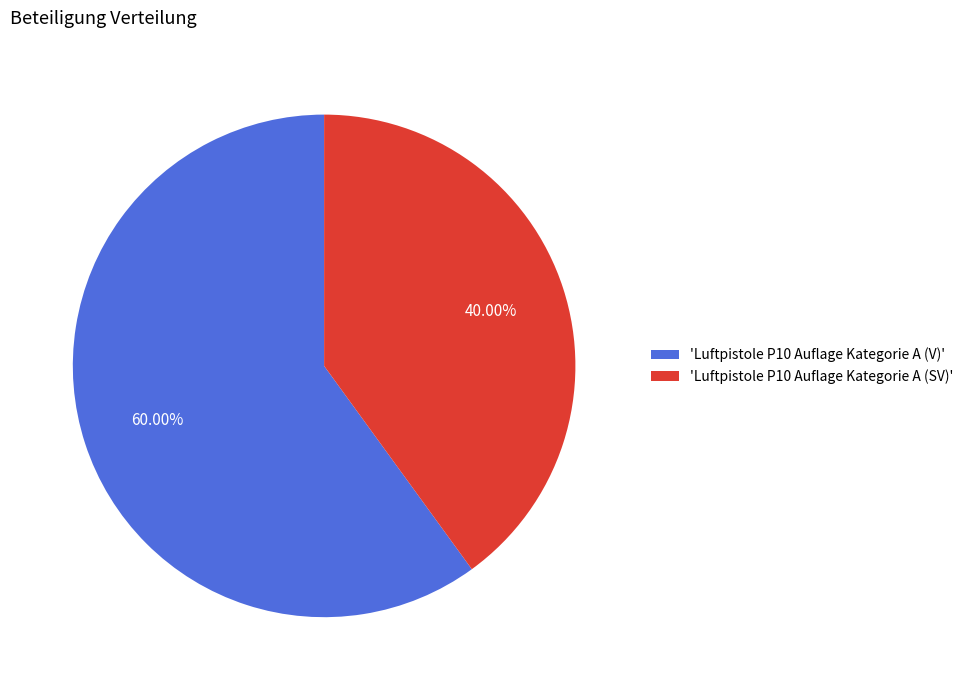

Approximately how many times larger is the value at 'Luftpistole P10 Auflage Kategorie A (V)' compared to 'Luftpistole P10 Auflage Kategorie A (SV)'?

1.5